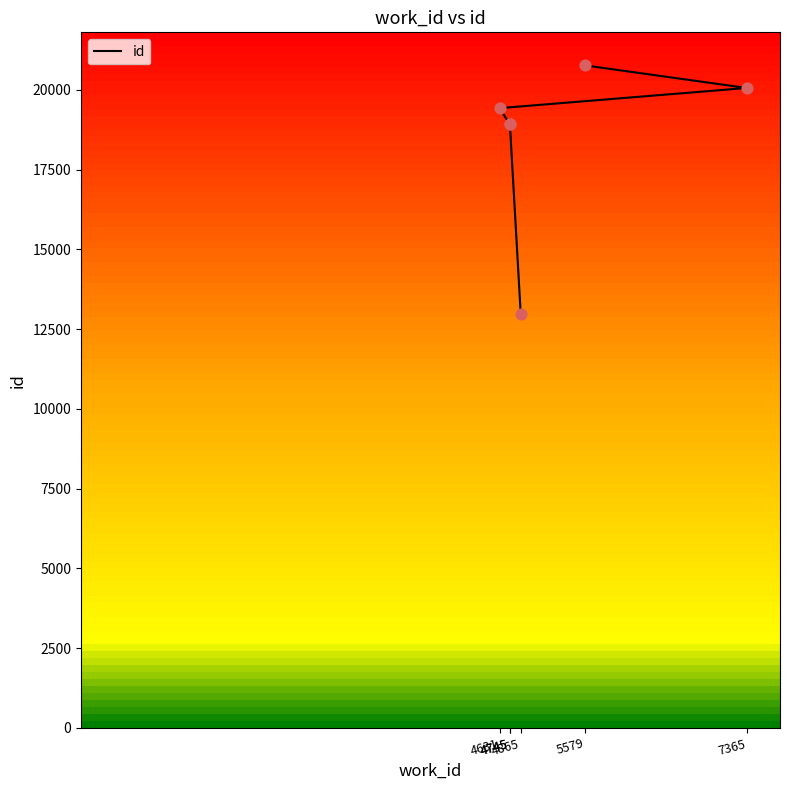

Approximately how many times larger is the value at 5579 compared to 4745?

1.1